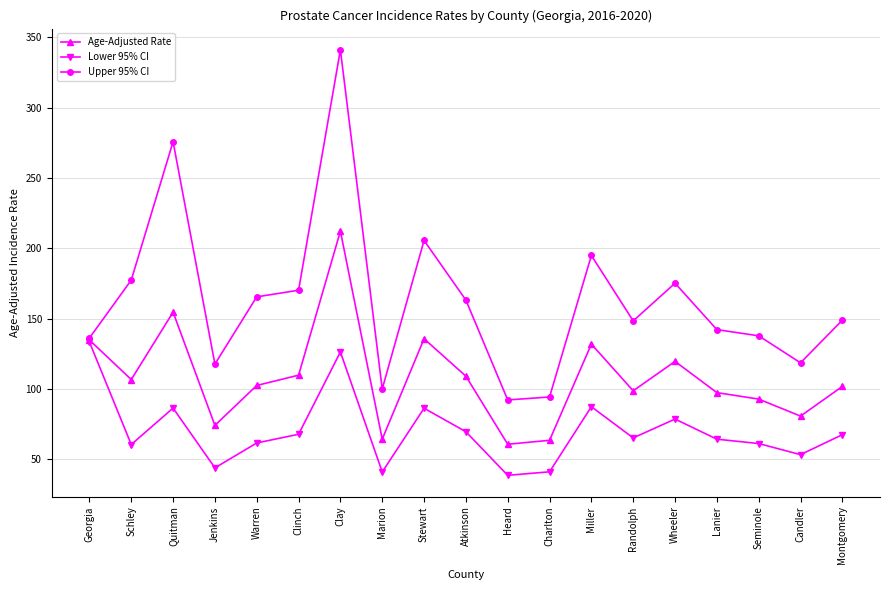

True or false: Upper 95% CI and Lower 95% CI intersect in this chart.

False